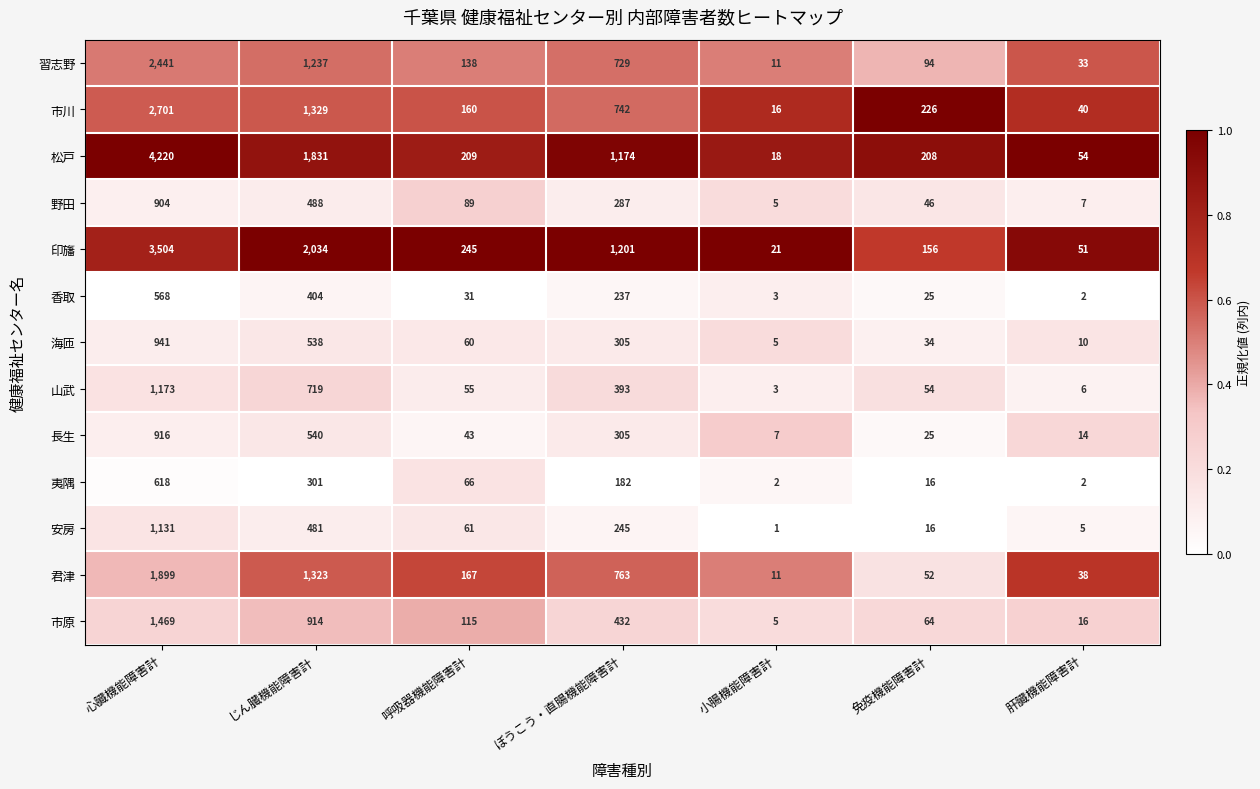

What is the total value across all series at 免疫機能障害計?

1016